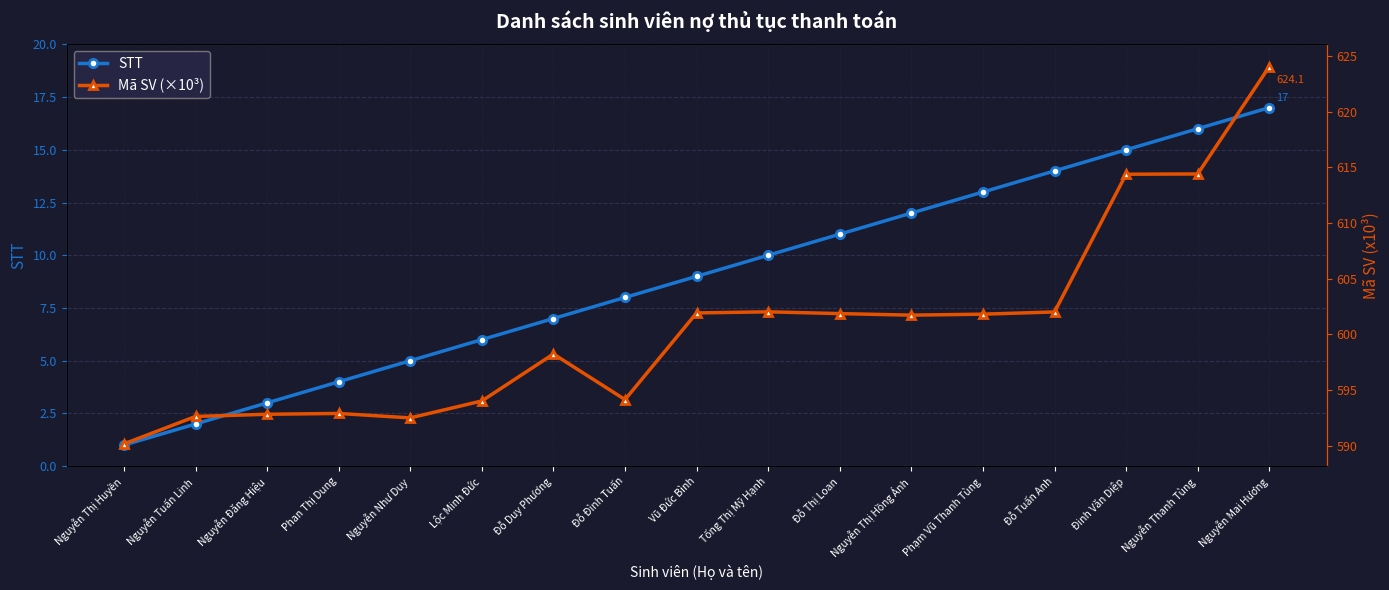

Reading left to right, extract all data points from this chart.

STT: Nguyễn Thị Huyền=1.0	Nguyễn Tuấn Linh=2.0	Nguyễn Đăng Hiệu=3.0	Phan Thị Dung=4.0	Nguyễn Như Duy=5.0	Lộc Minh Đức=6.0	Đỗ Duy Phương=7.0	Đỗ Đình Tuấn=8.0	Vũ Đức Bình=9.0	Tống Thị Mỹ Hạnh=10.0	Đỗ Thị Loan=11.0	Nguyễn Thị Hồng Ánh=12.0	Phạm Vũ Thanh Tùng=13.0	Đỗ Tuấn Anh=14.0	Đinh Văn Diệp=15.0	Nguyễn Thanh Tùng=16.0	Nguyễn Mai Hương=17.0
Mã SV (×10³): Nguyễn Thị Huyền=590.2	Nguyễn Tuấn Linh=592.6	Nguyễn Đăng Hiệu=592.8	Phan Thị Dung=592.9	Nguyễn Như Duy=592.5	Lộc Minh Đức=594.0	Đỗ Duy Phương=598.2	Đỗ Đình Tuấn=594.1	Vũ Đức Bình=601.9	Tống Thị Mỹ Hạnh=602.0	Đỗ Thị Loan=601.9	Nguyễn Thị Hồng Ánh=601.7	Phạm Vũ Thanh Tùng=601.8	Đỗ Tuấn Anh=602.0	Đinh Văn Diệp=614.4	Nguyễn Thanh Tùng=614.4	Nguyễn Mai Hương=624.1